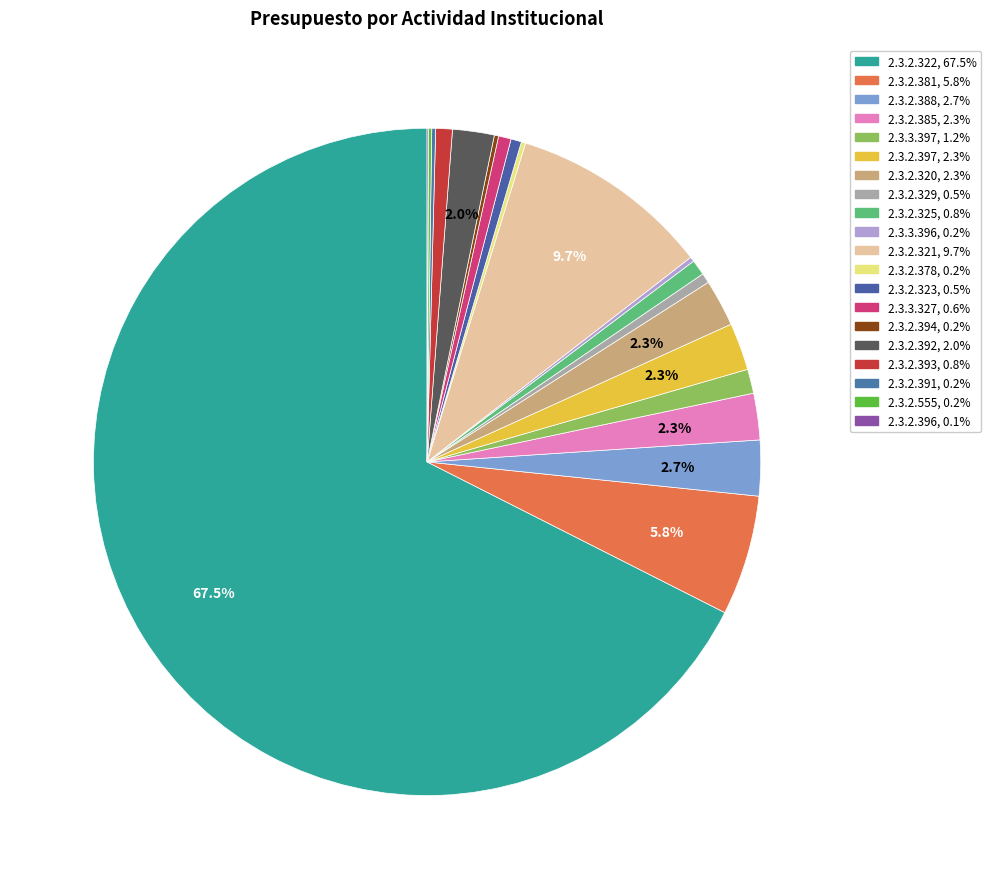

Is there a majority slice in this chart?

Yes